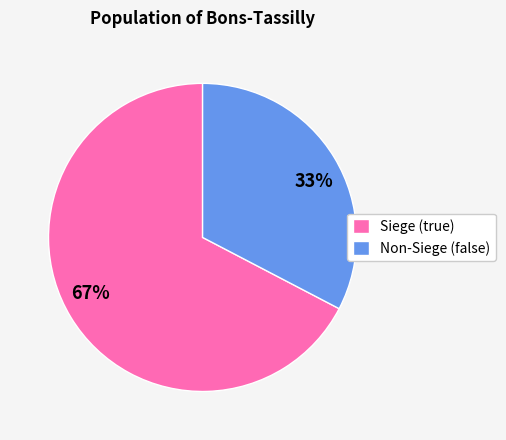

What is the largest slice in the pie chart?

Siege (true)